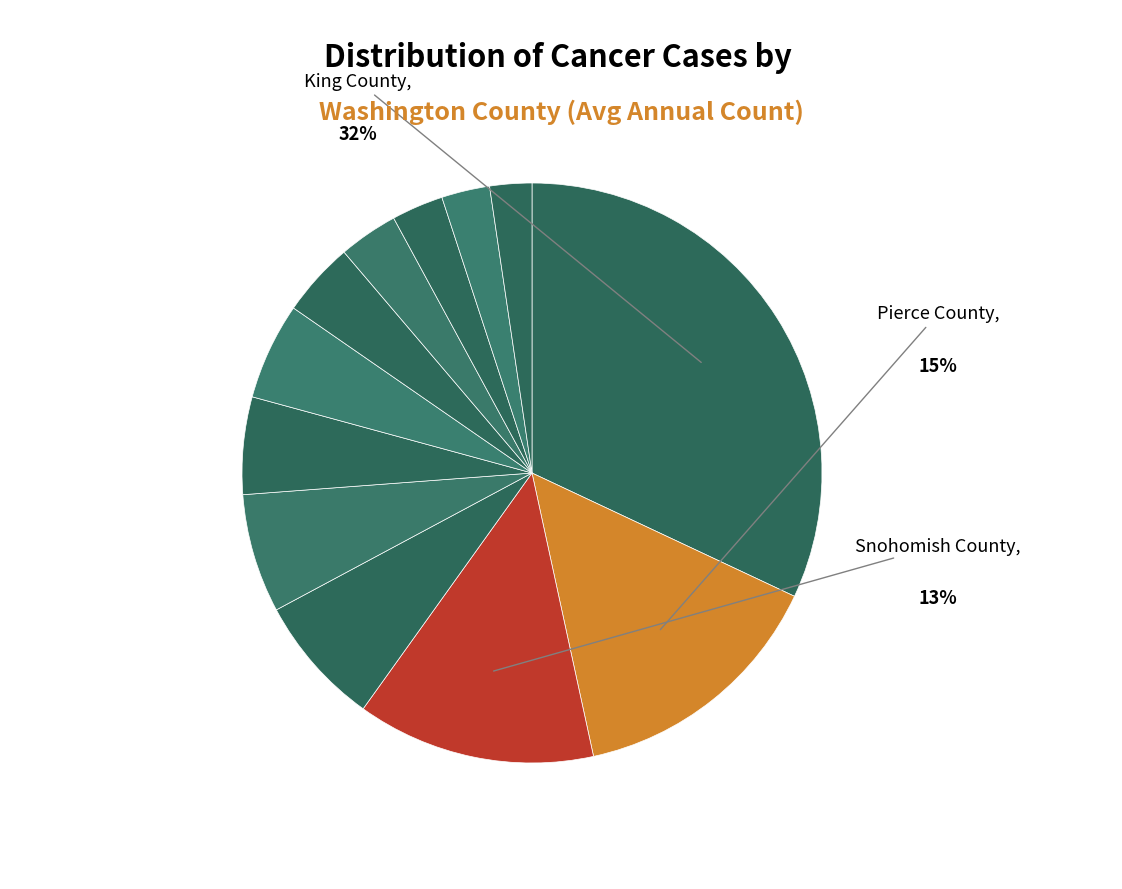

Count the number of slices in the pie.

12